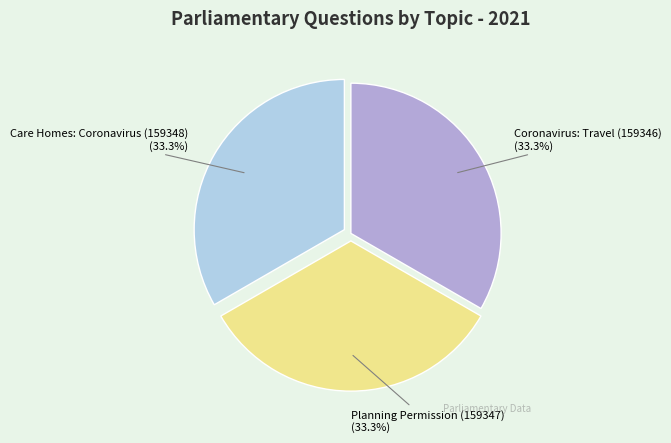

Is there any slice that represents more than half of the pie?

No